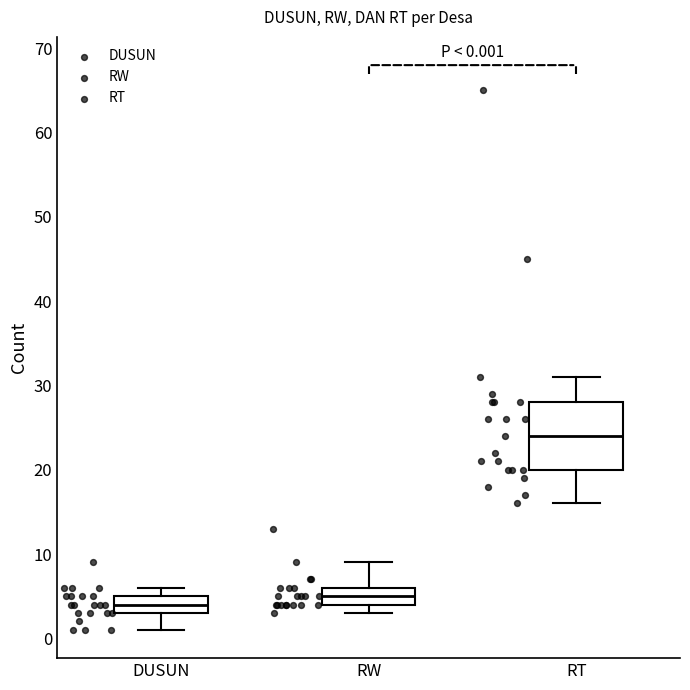

Which box is the tallest, from its lower edge to its upper edge?

RT